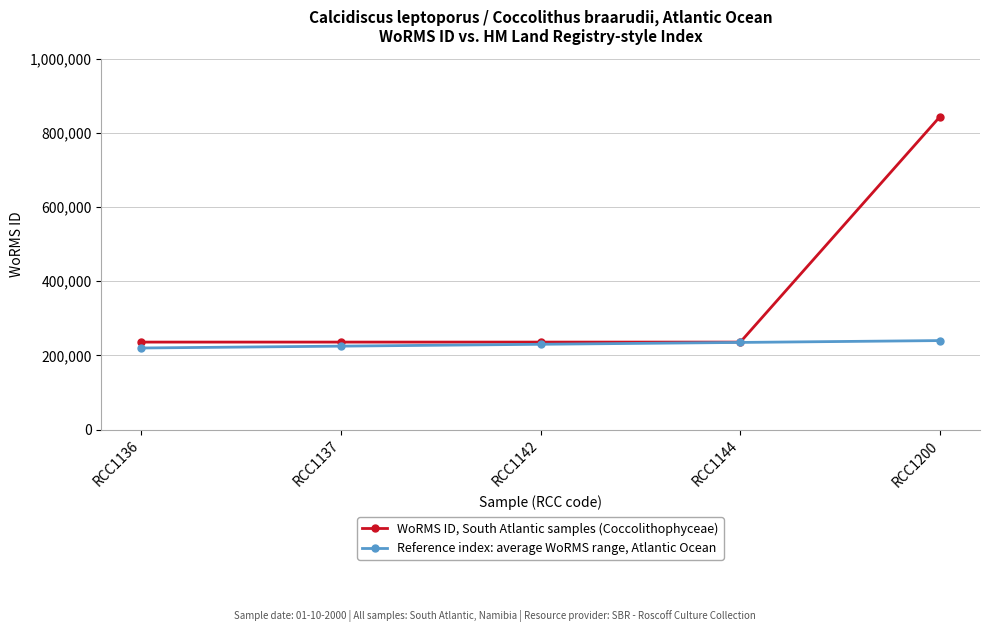

At RCC1142, list the series in order from largest to smallest.

WoRMS ID, South Atlantic samples (Coccolithophyceae), Reference index: average WoRMS range, Atlantic Ocean